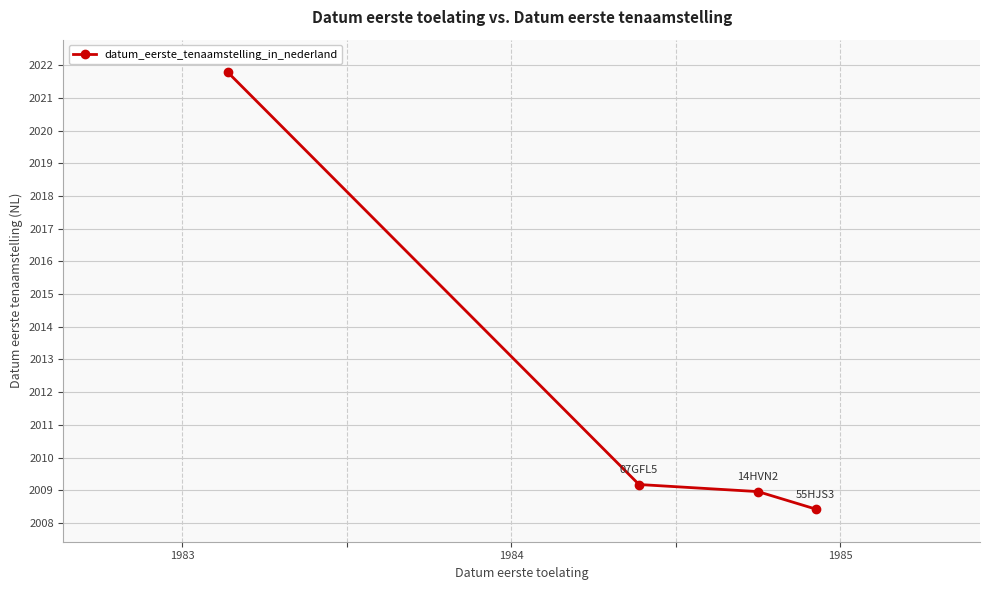

True or false: there are more than 1 points higher than both neighbors.

False